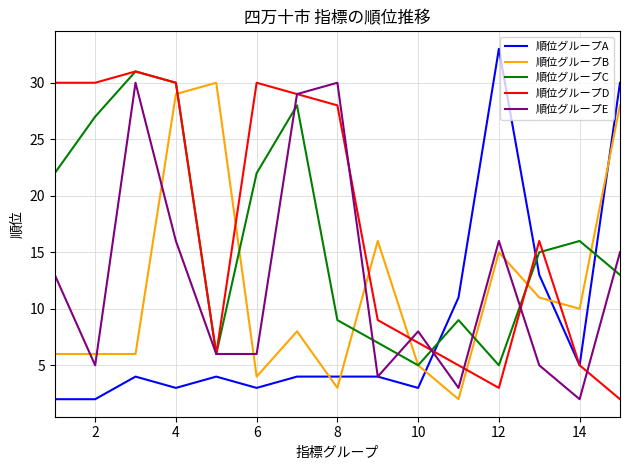

True or false: 順位グループB and 順位グループE intersect in this chart.

True